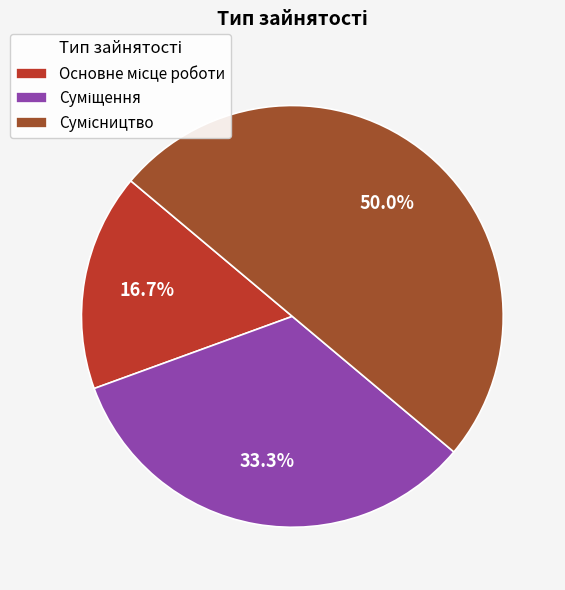

How many segments does this pie chart have?

3